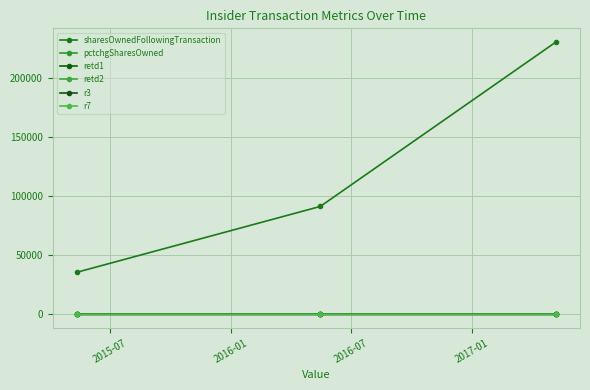

List the series in order of their peak value, lowest first.

r3, retd1, retd2, r7, pctchgSharesOwned, sharesOwnedFollowingTransaction